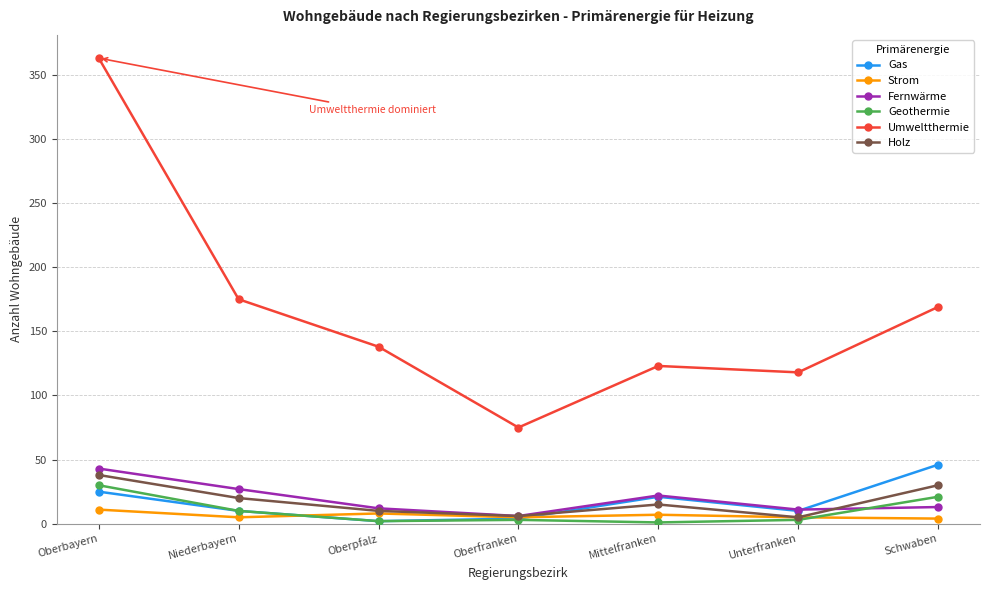

How many categories are shown in the chart?

7